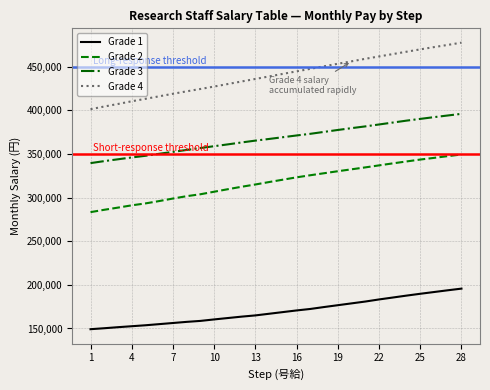

Which series has the largest range (max minus min)?

Grade 4